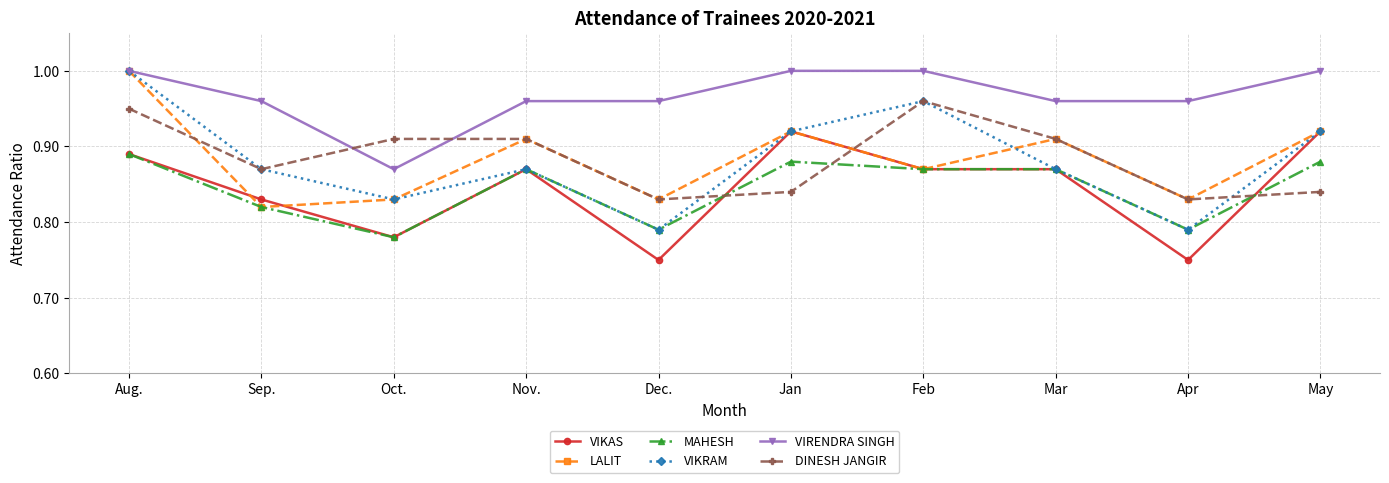

What is the difference between the maximum and second lowest values in the MAHESH series?

0.1